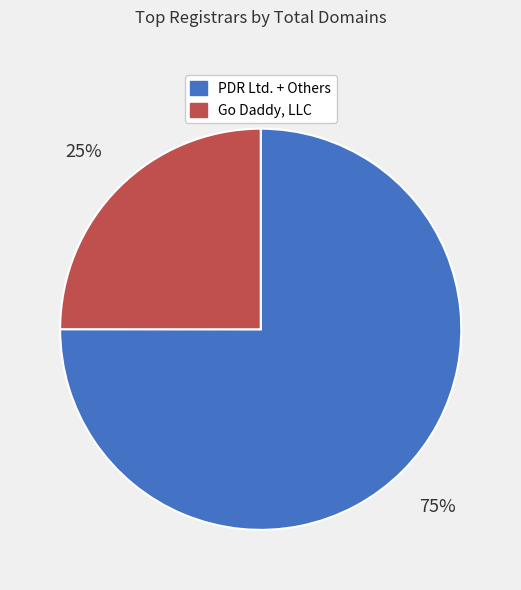

Is there any slice that represents more than half of the pie?

Yes